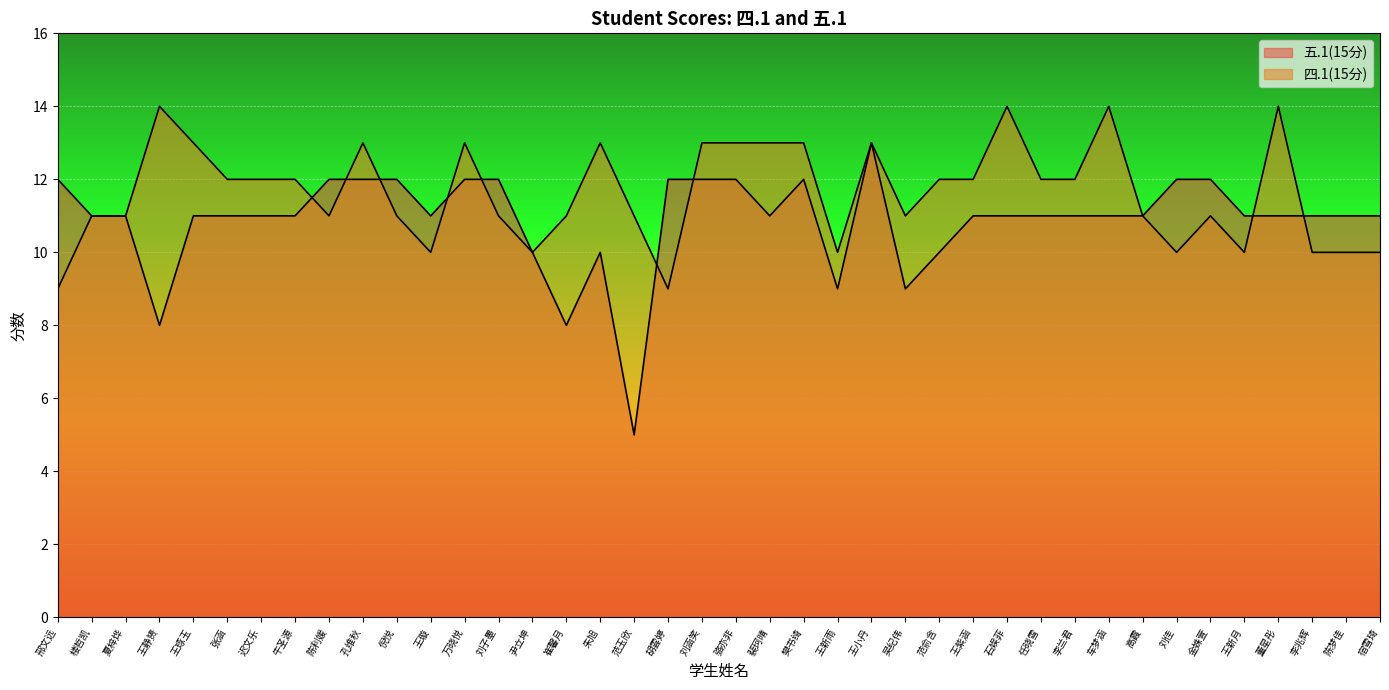

What position from the left is 刘涵笑?

20